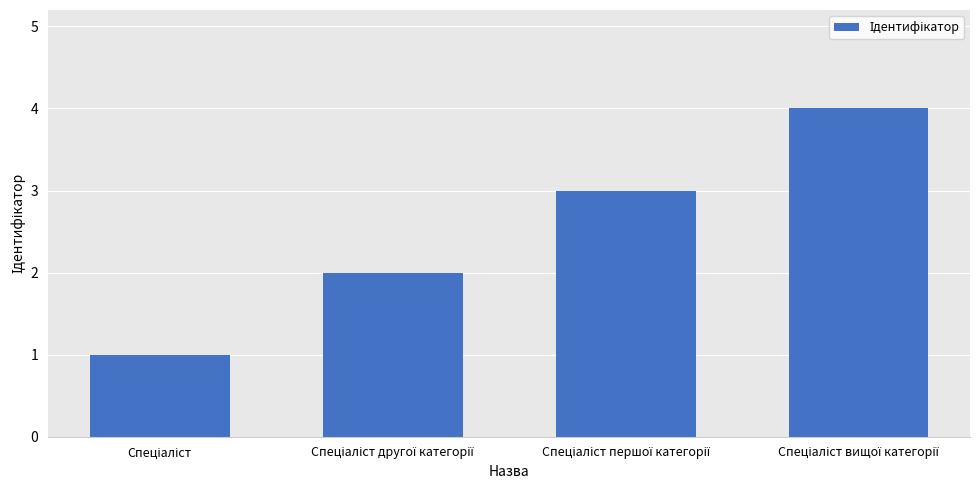

What is the maximum value shown in the chart?

4